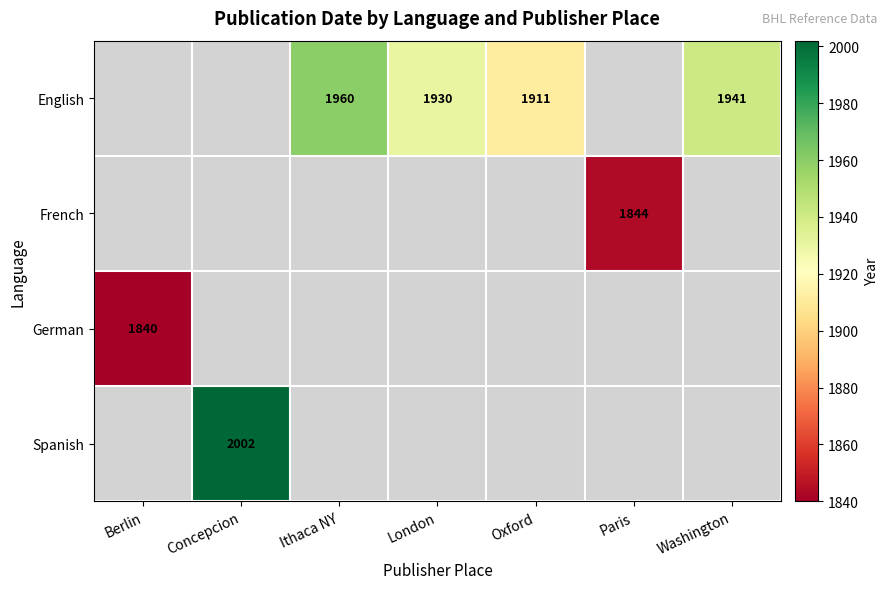

The value of French at Paris is 1844.0. True or false?

True